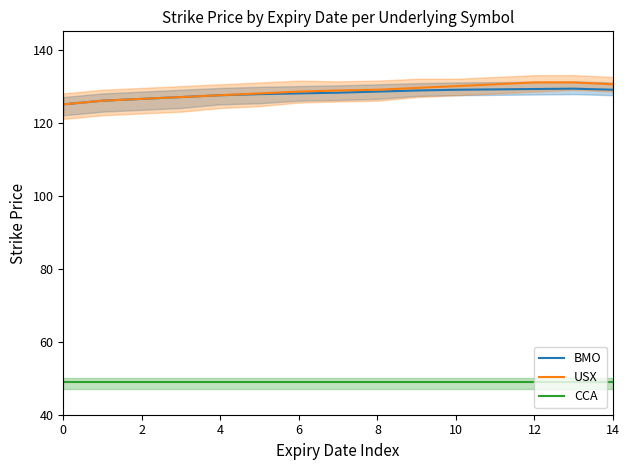

Is it true that USX equals 131.0 at 12?

True